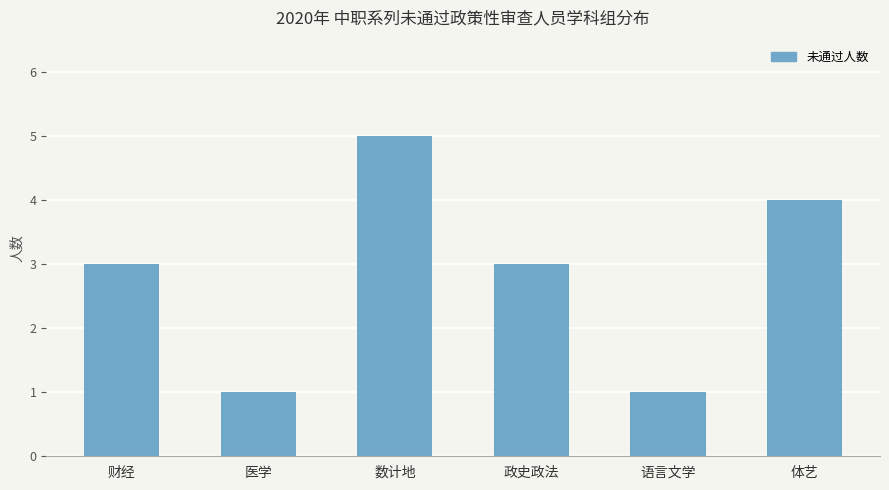

What is the label of the 2nd bar from the right?

语言文学